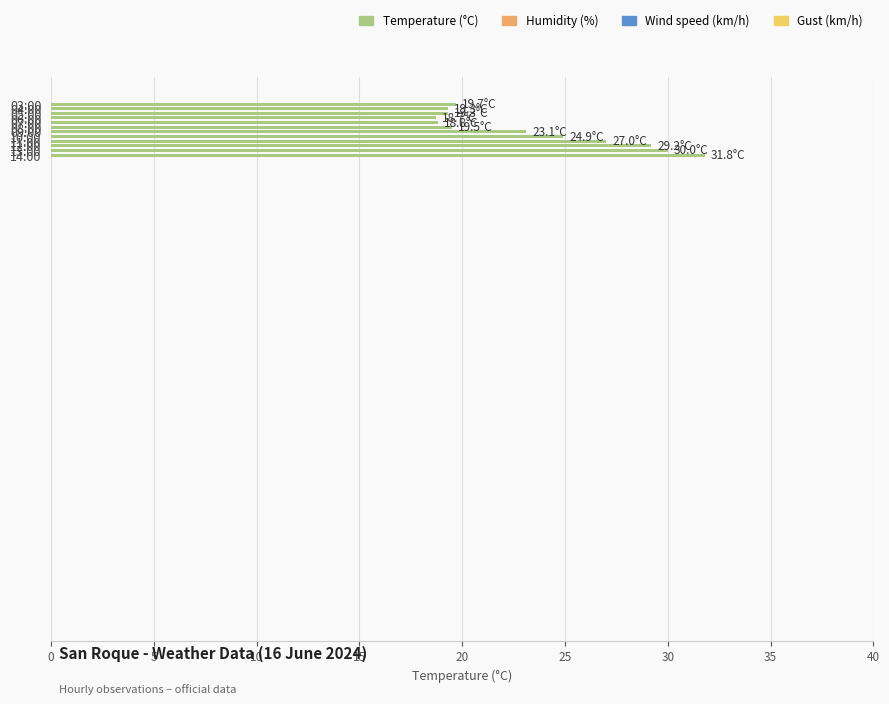

What is the greatest value displayed?

31.8